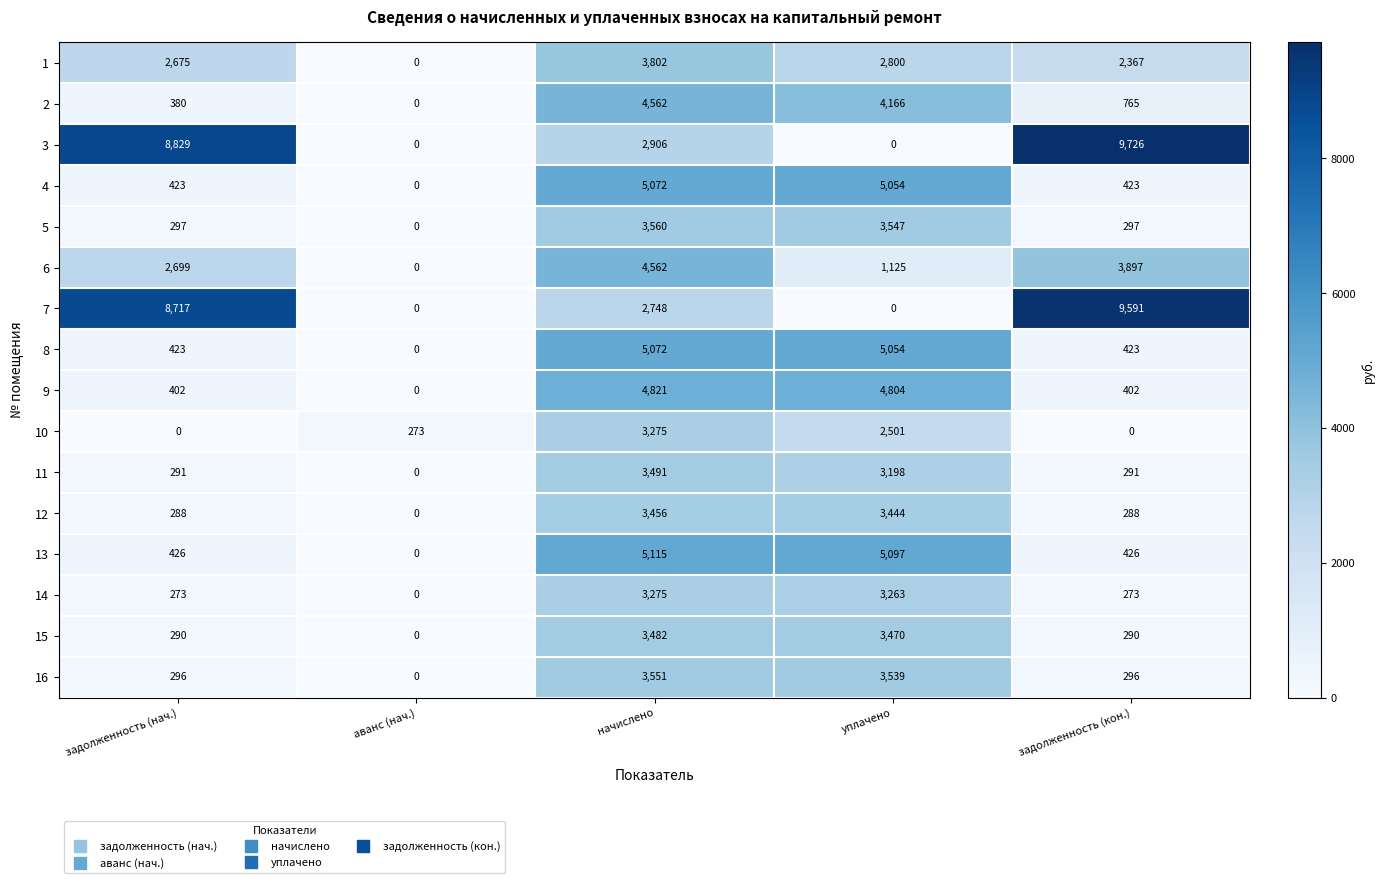

What is the maximum value shown in the chart?

9726